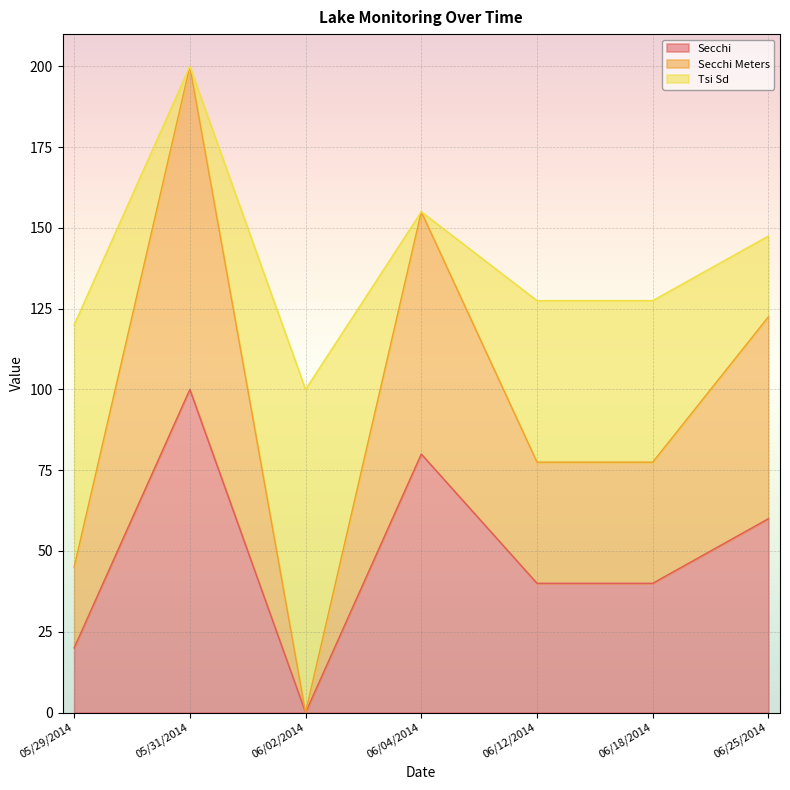

At which category does Secchi Meters reach its first local valley?

06/02/2014